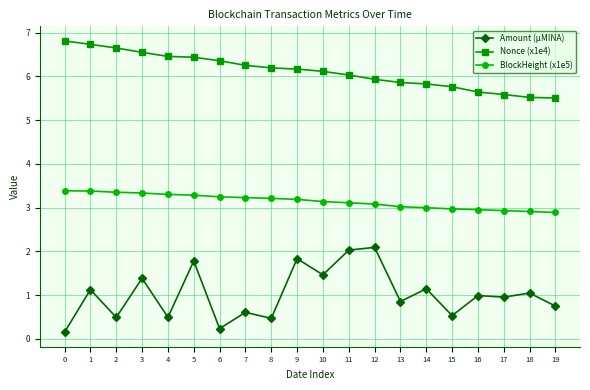

What is the difference between the maximum and minimum values in the BlockHeight (x1e5) series?

0.5